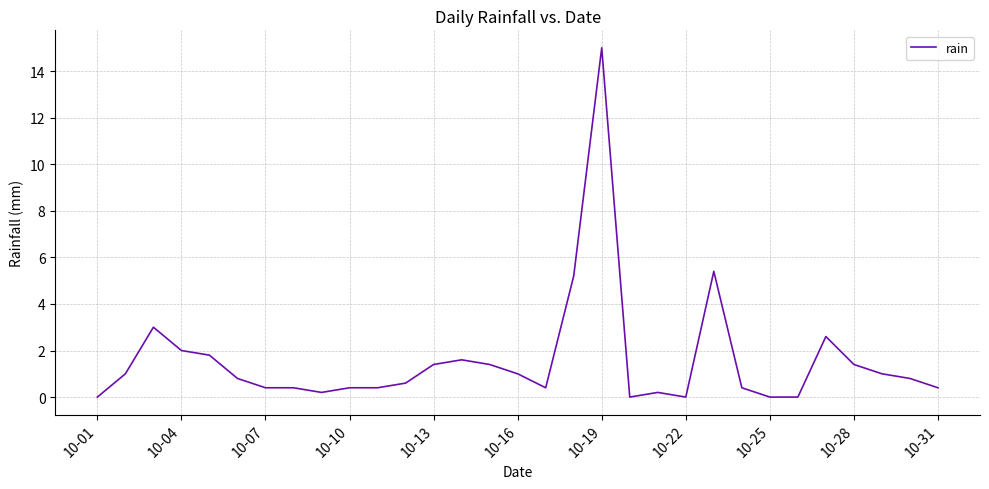

What is the difference between the maximum and minimum values?

15.0